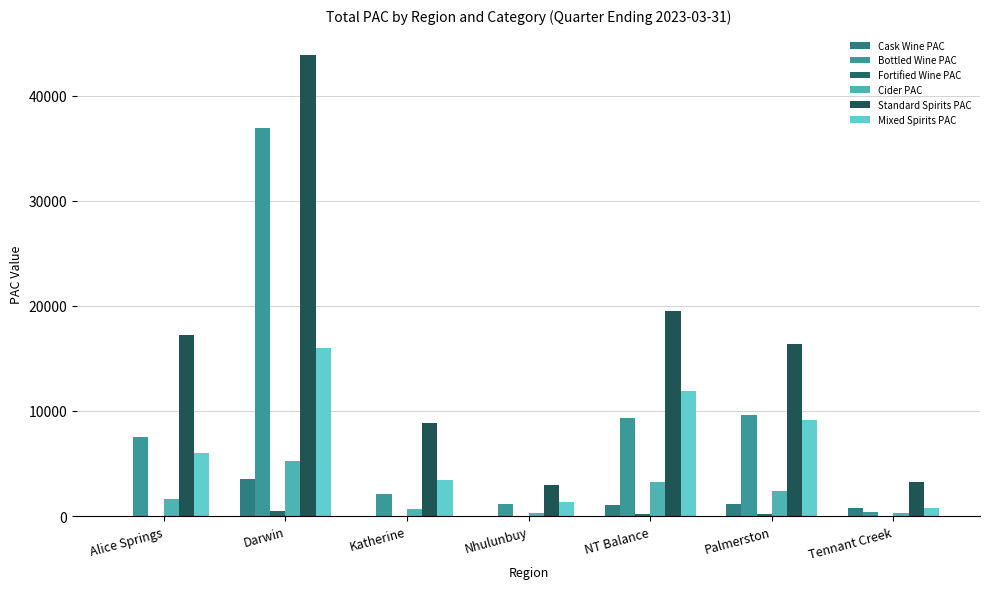

What is the difference between the highest and lowest values at Katherine?

8785.8